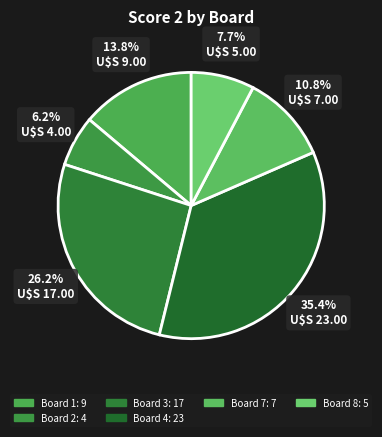

Is there a majority slice in this chart?

No